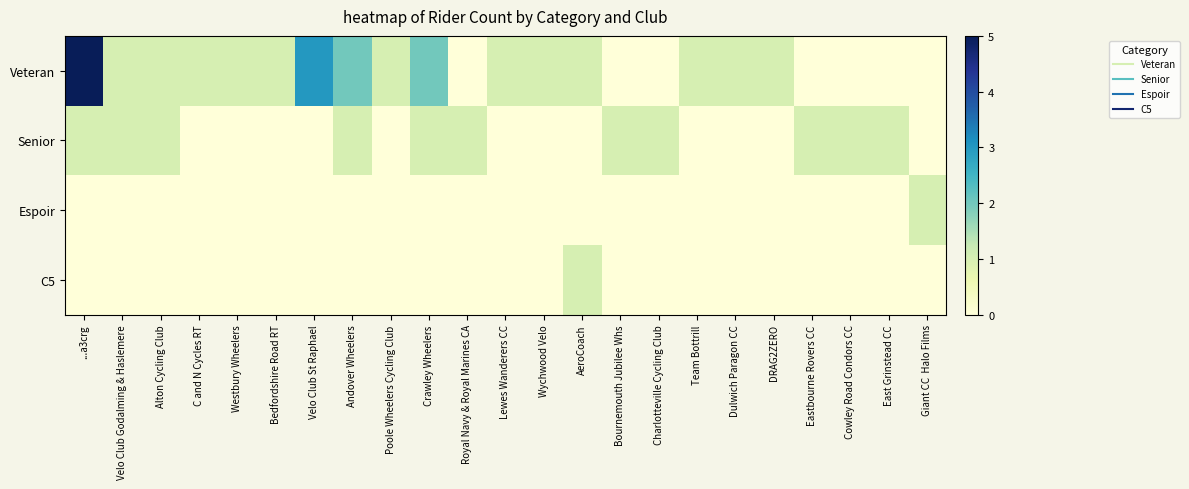

At which category does the chart reach its minimum across all series?

Royal Navy & Royal Marines CA